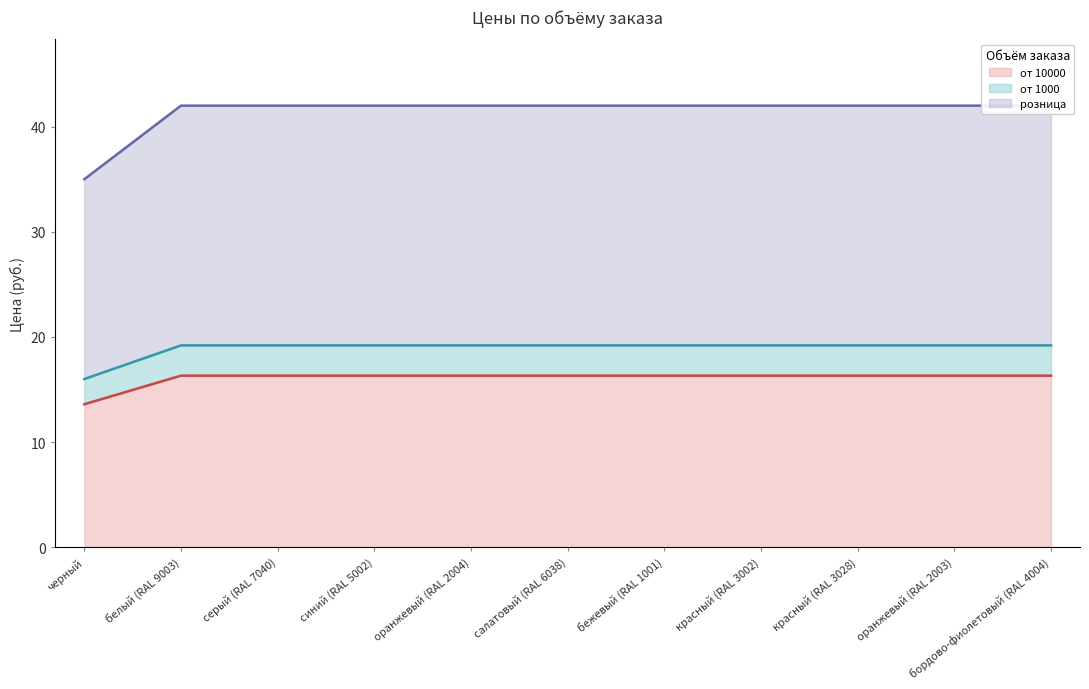

Is the value of от 10000 at синий (RAL 5002) greater than the value of от 1000 at серый (RAL 7040)?

No